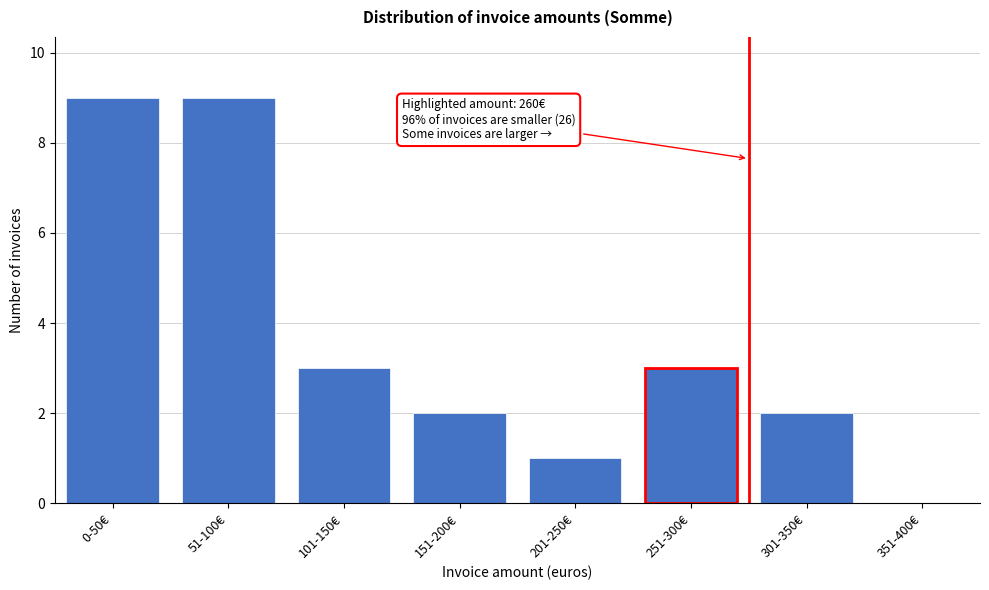

Reading left to right, list all the values displayed in this chart.

0-50€=9	51-100€=9	101-150€=3	151-200€=2	201-250€=1	251-300€=3	301-350€=2	351-400€=0